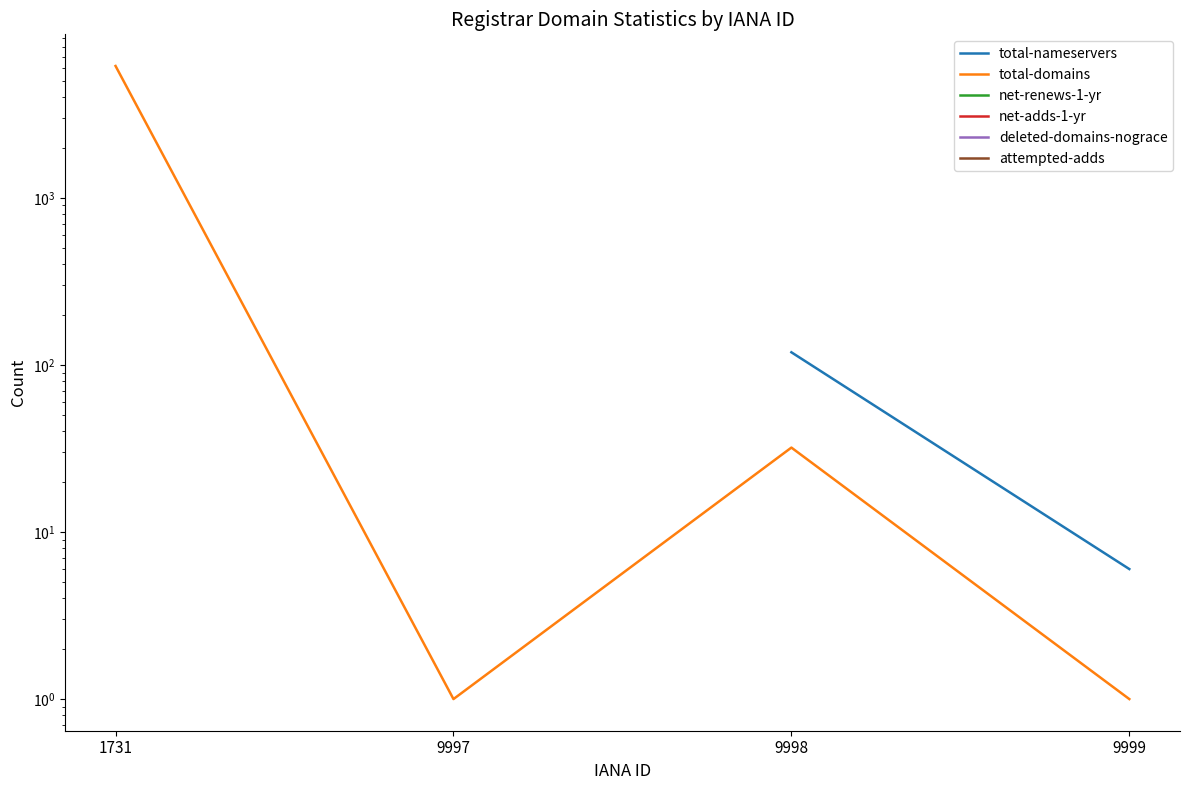

How many lines are shown in the chart?

6